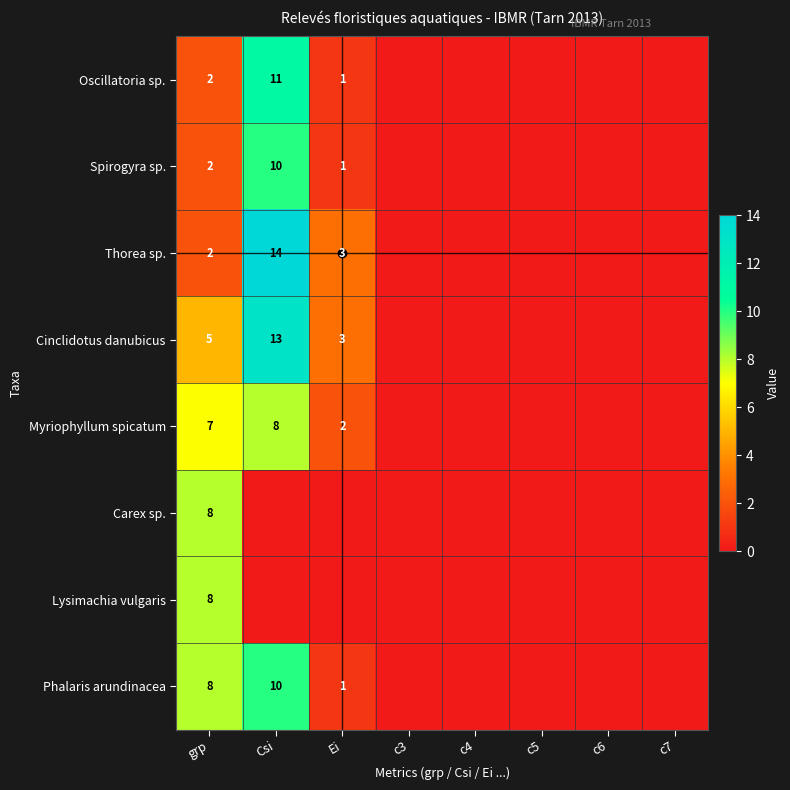

True or false: Carex sp. has a value of 0 at c7.

True